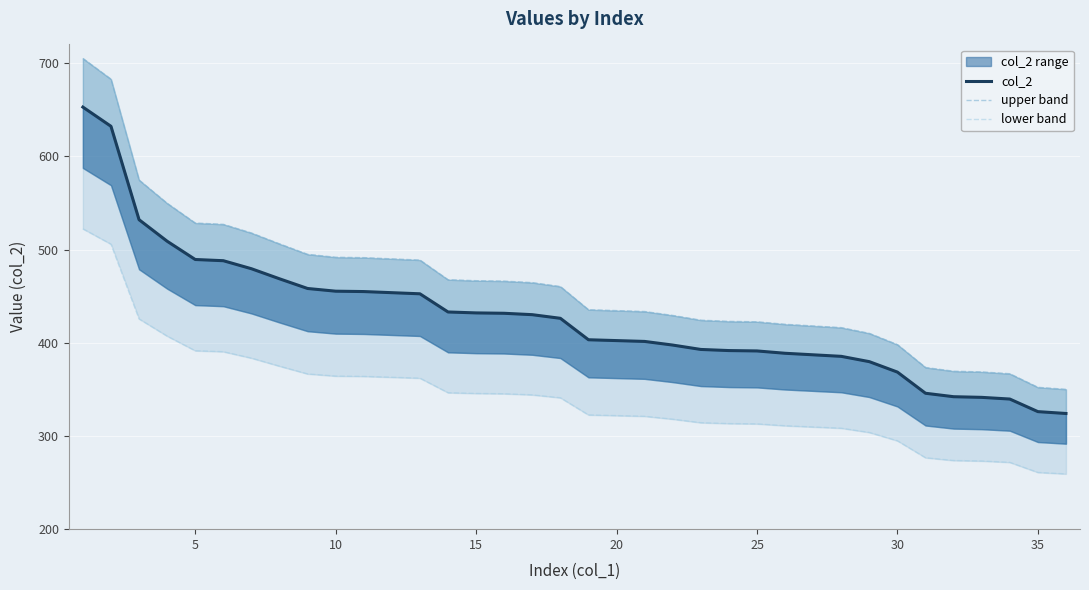

How many data points in upper band are above 460?

18